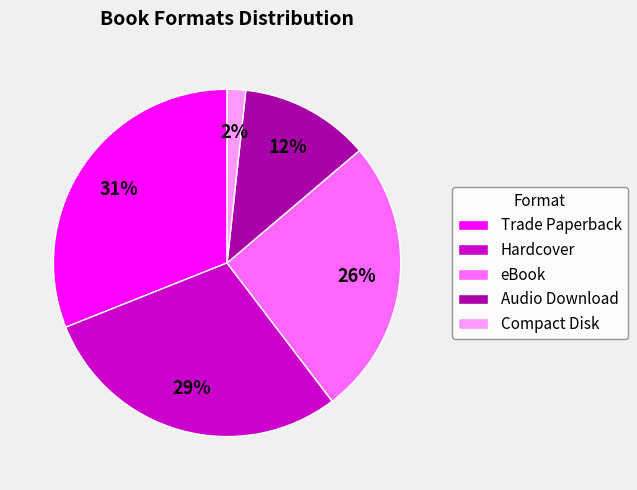

Approximately how many times larger is the value at Hardcover compared to Trade Paperback?

0.9